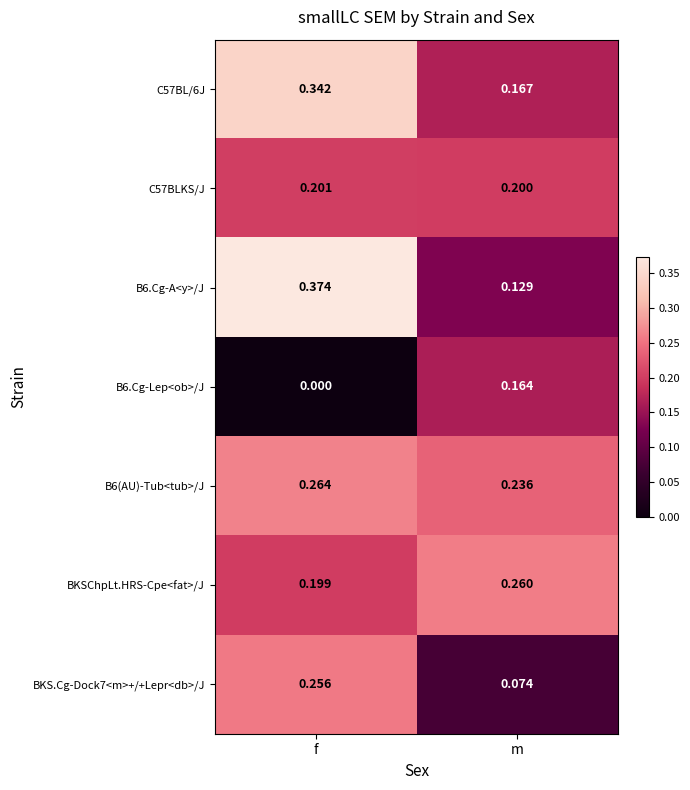

What is the difference between the highest and lowest values at m?

0.2